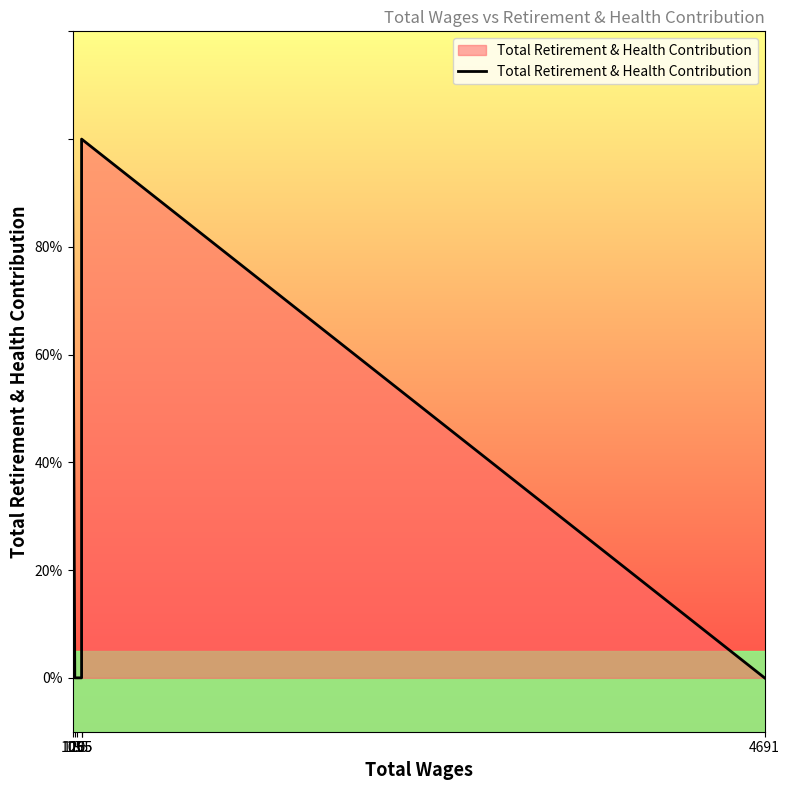

List the labels in order of value, largest first.

105, 165, 120, 135, 165, 4691